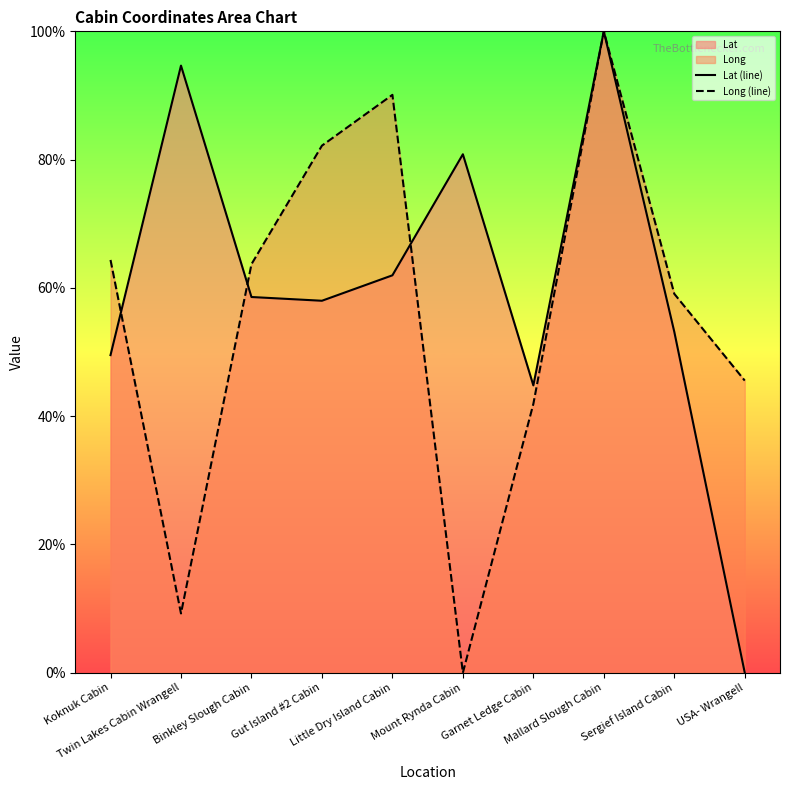

Reading left to right, list all the values displayed in this chart.

Lat (line): 49.5	94.7	58.6	58.0	62.0	80.8	44.8	100.0	53.2	0.0
Long (line): 64.4	9.2	63.7	82.2	90.1	0.0	41.9	100.0	59.1	45.5